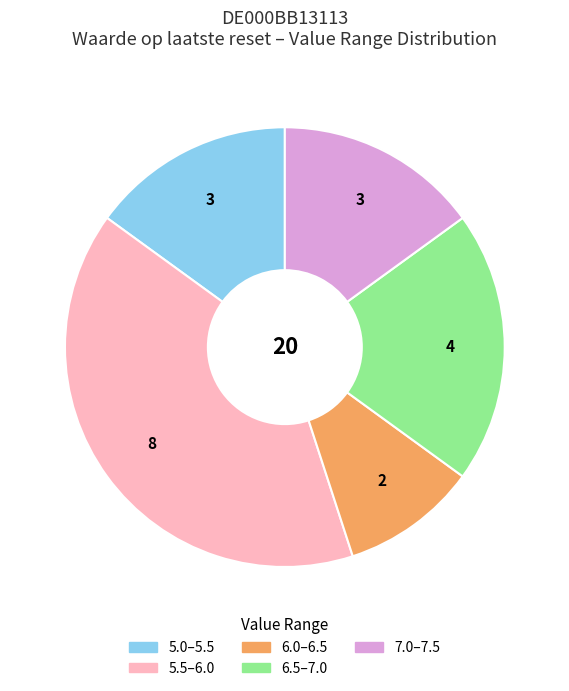

How many segments does this pie chart have?

5